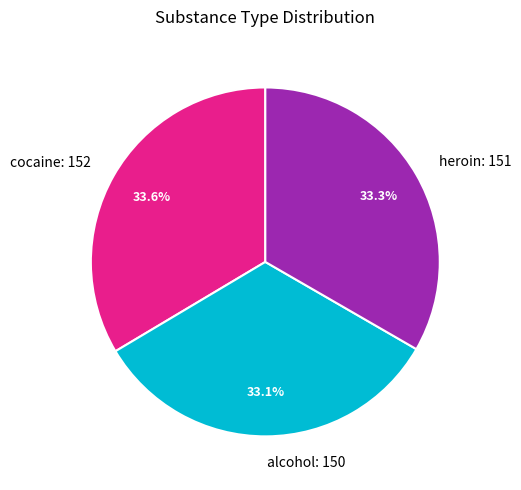

Is the sum of alcohol and cocaine greater than half?

Yes